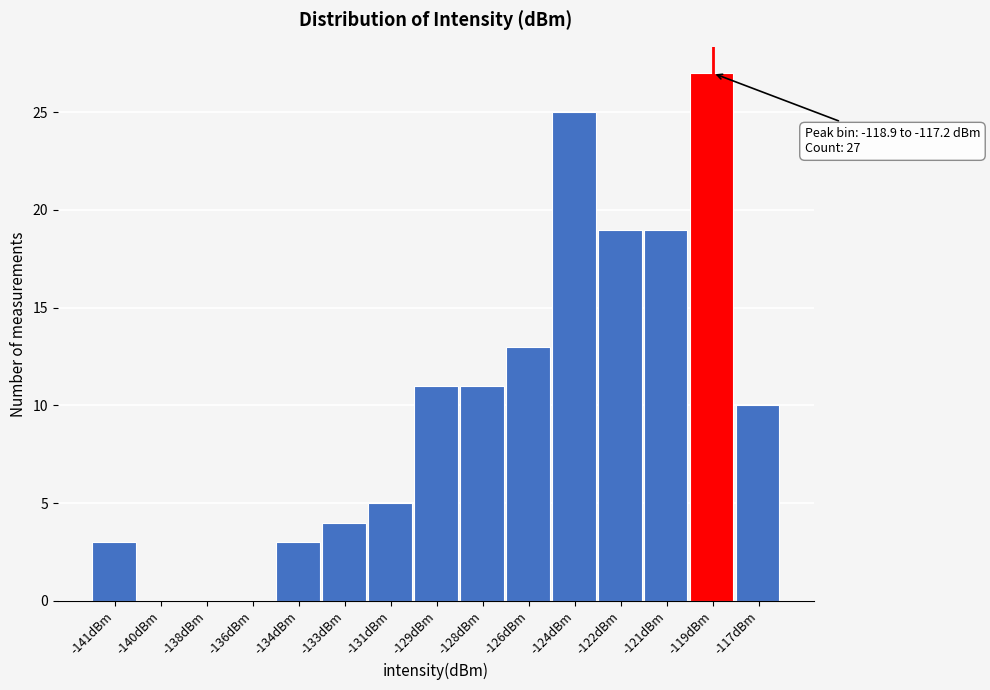

Reading left to right, extract all data points from this chart.

-141dBm=3	-140dBm=0	-138dBm=0	-136dBm=0	-134dBm=3	-133dBm=4	-131dBm=5	-129dBm=11	-128dBm=11	-126dBm=13	-124dBm=25	-122dBm=19	-121dBm=19	-119dBm=27	-117dBm=10